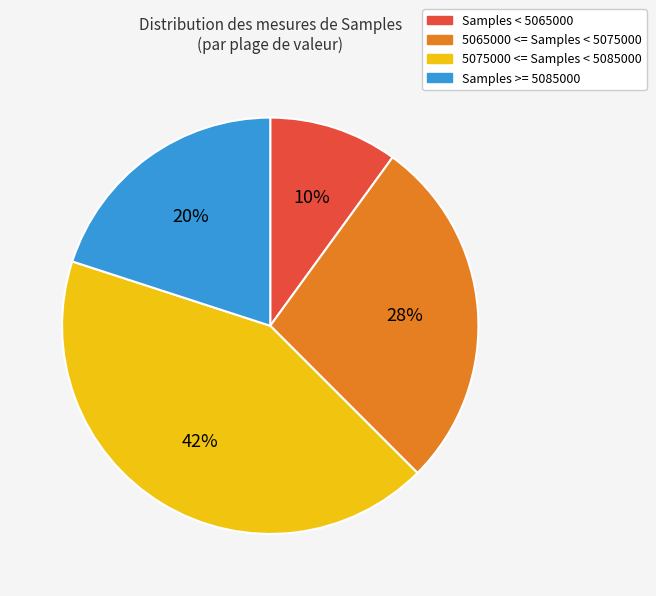

To the nearest percent, what is the average slice percentage?

25%